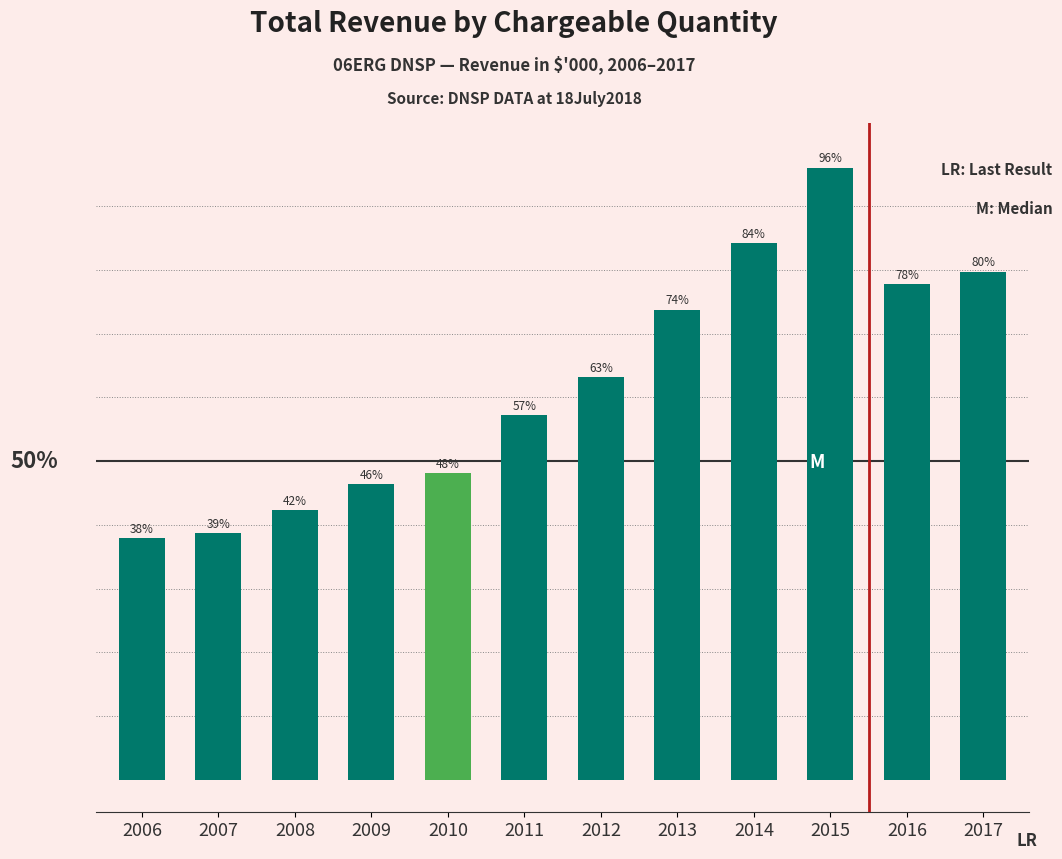

List the labels in order of value, largest first.

2015, 2014, 2017, 2016, 2013, 2012, 2011, 2010, 2009, 2008, 2007, 2006